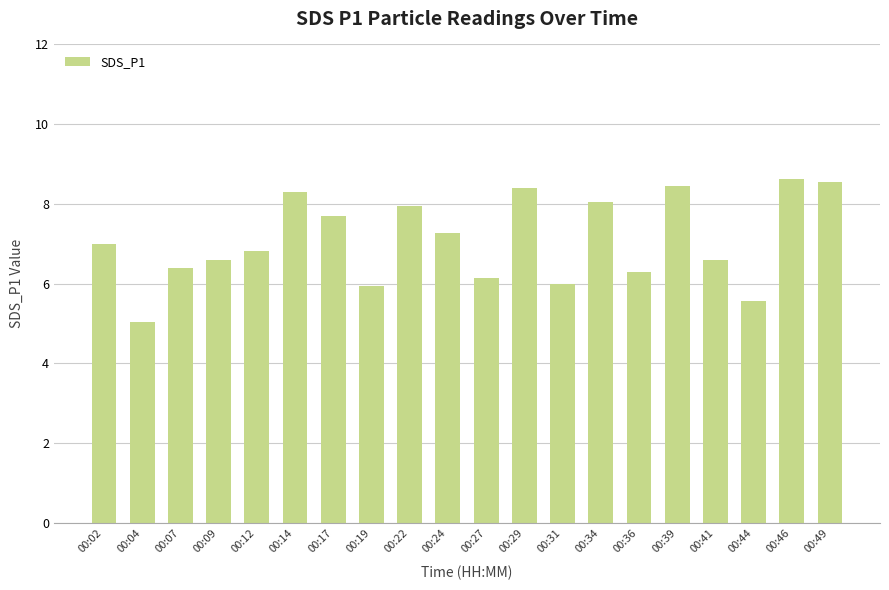

At which category does the chart reach its minimum across all series?

00:04